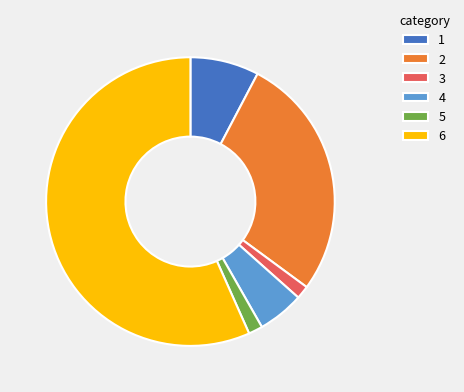

Approximately how many times larger is the value at 5 compared to 3?

1.1